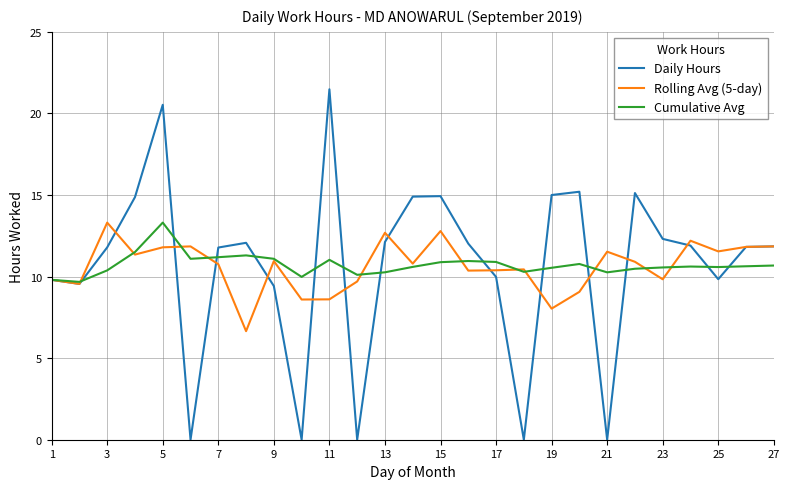

Which series has the widest spread of values?

Daily Hours